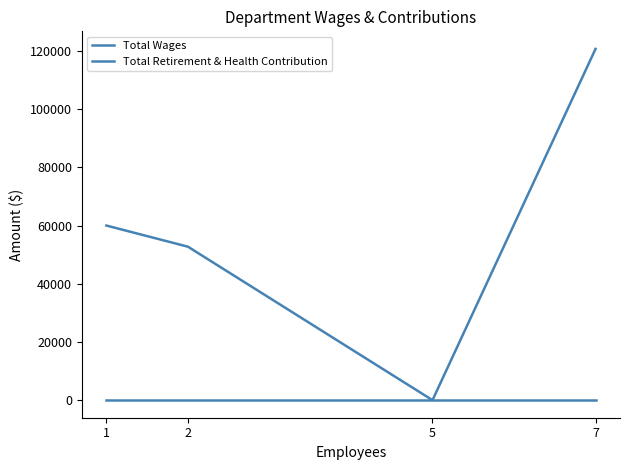

The value of Total Wages at 2 is 92550. True or false?

False